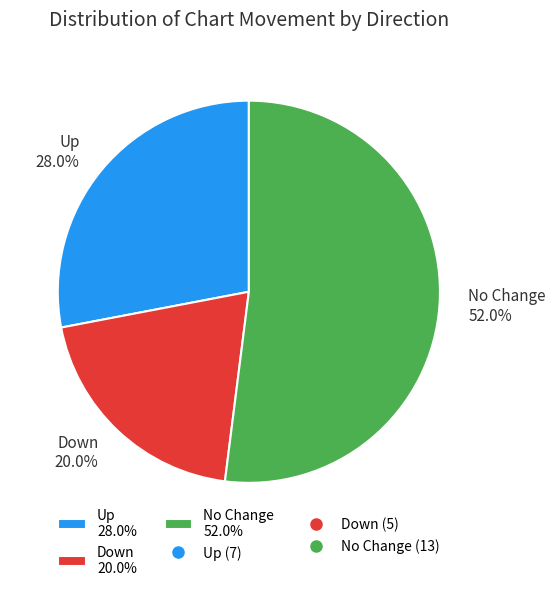

How many slices are in this pie chart?

3